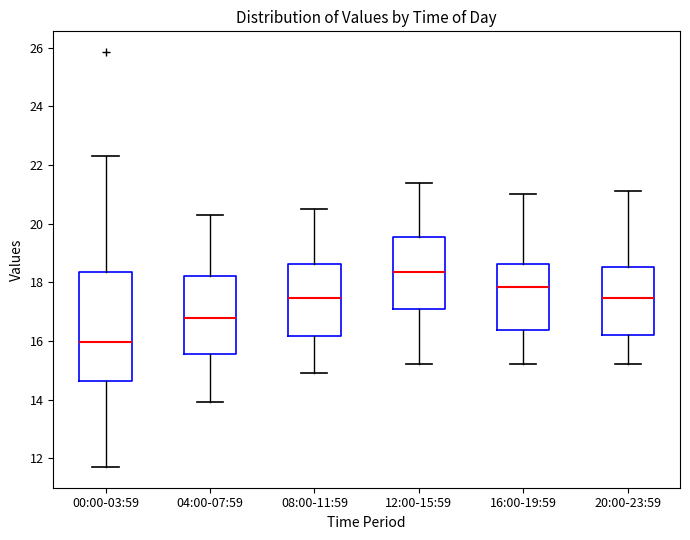

Reading left to right, read every box against the y-axis: the position of its median line, the range the box covers, and the ends of its whiskers. The values are not printed on the chart, so give them approximately, as read against the axis.

00:00-03:59: median 16.0, box 14.6 to 18.4, whiskers 11.8 to 22.4
04:00-07:59: median 16.8, box 15.6 to 18.2, whiskers 14.0 to 20.4
08:00-11:59: median 17.4, box 16.2 to 18.6, whiskers 15.0 to 20.6
12:00-15:59: median 18.4, box 17.0 to 19.6, whiskers 15.2 to 21.4
16:00-19:59: median 17.8, box 16.4 to 18.6, whiskers 15.2 to 21.0
20:00-23:59: median 17.4, box 16.2 to 18.6, whiskers 15.2 to 21.2